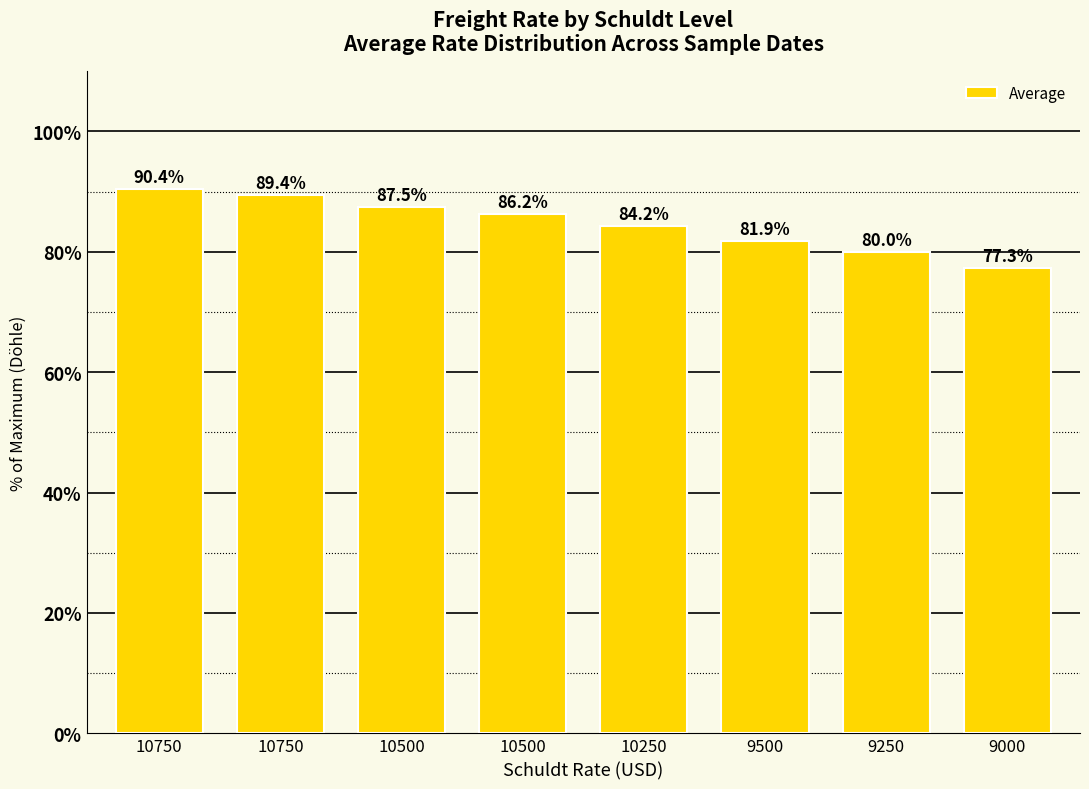

How many data points does each series have?

8